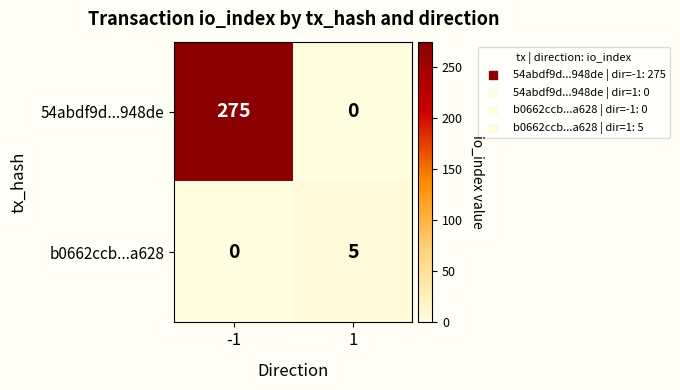

List the series in order of their peak value, highest first.

54abdf9d...948de, b0662ccb...a628